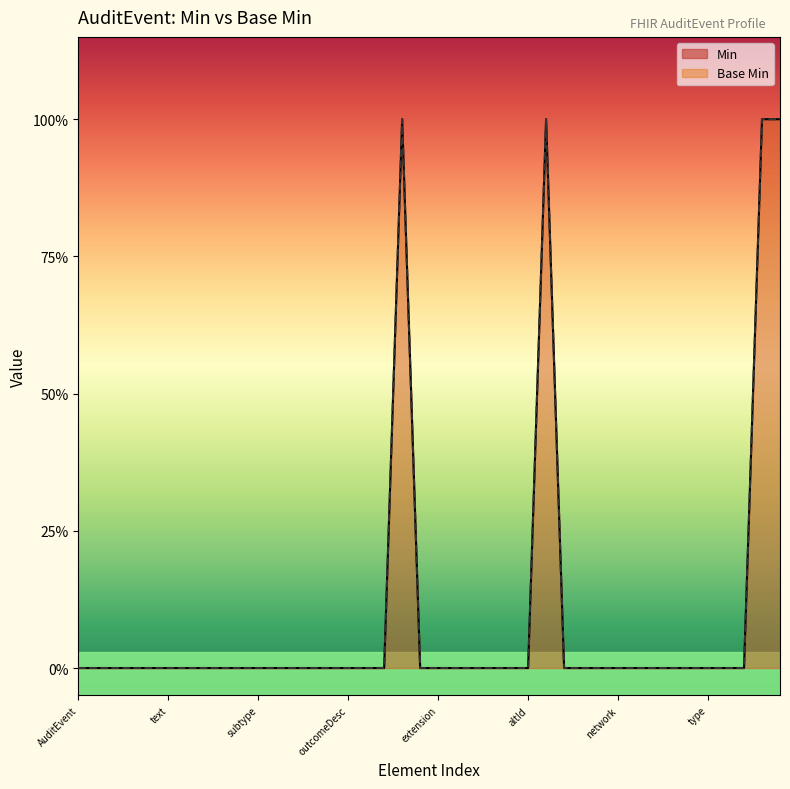

Does the chart have visible grid lines?

No